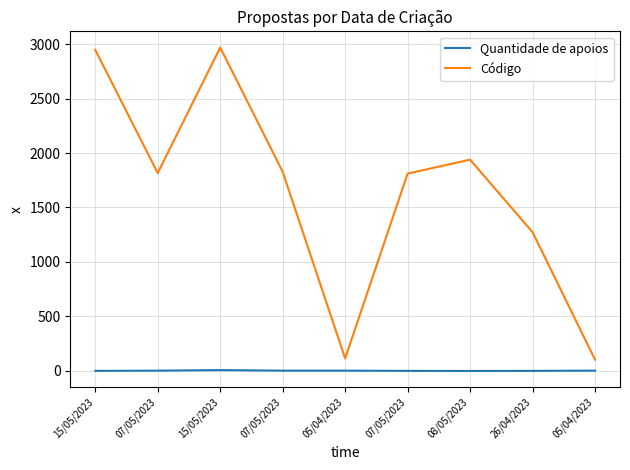

Is this an area chart (filled region under the line)?

No